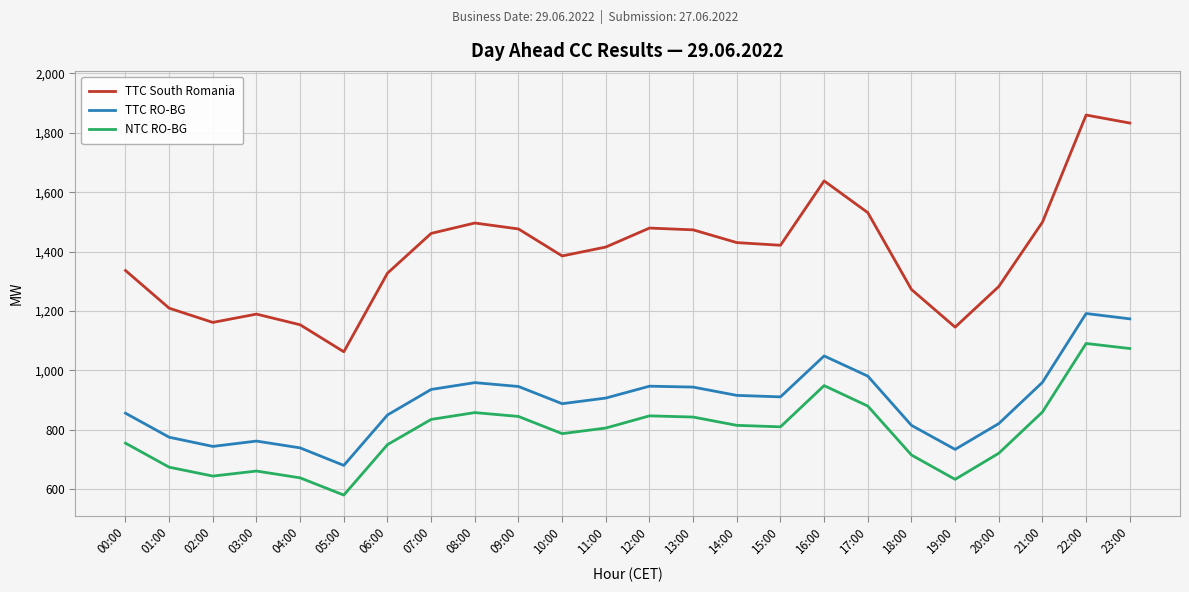

Which category has the highest value in the TTC South Romania series?

22:00